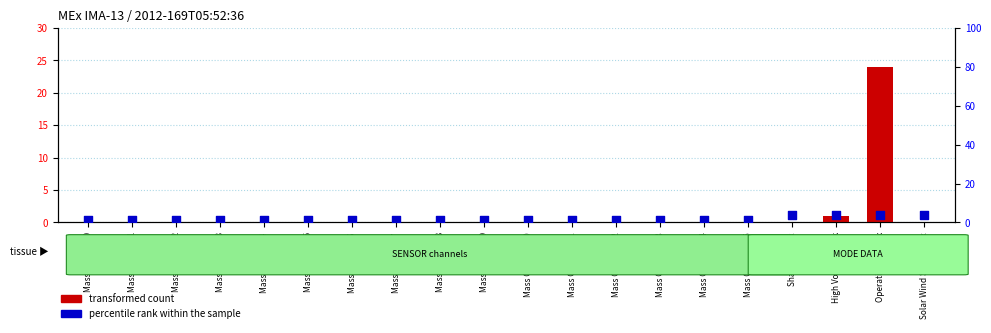

Which series has the largest total across all categories?

percentile rank within the sample